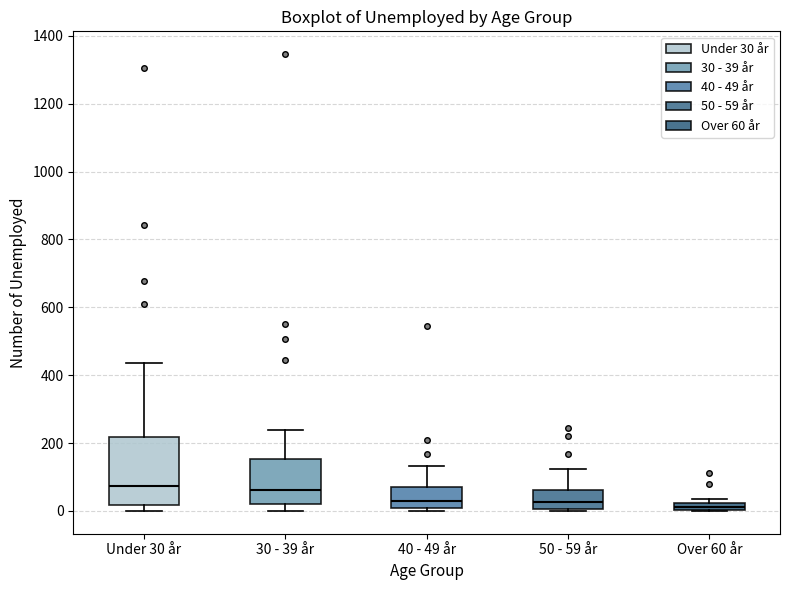

Where does the upper whisker of the box for Under 30 år end on the y-axis? The values are not printed on the chart, so give them approximately, as read against the axis.

440